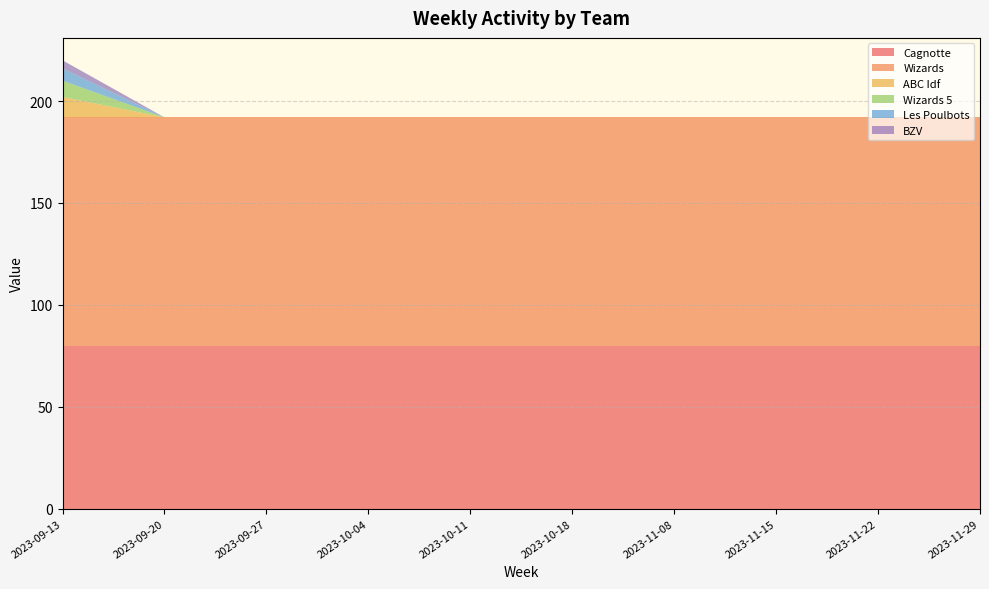

Reading right to left, transcribe all the data shown in this chart.

Cagnotte: 2023-11-29=80	2023-11-22=80	2023-11-15=80	2023-11-08=80	2023-10-18=80	2023-10-11=80	2023-10-04=80	2023-09-27=80	2023-09-20=80	2023-09-13=80
Wizards: 2023-11-29=112	2023-11-22=112	2023-11-15=112	2023-11-08=112	2023-10-18=112	2023-10-11=112	2023-10-04=112	2023-09-27=112	2023-09-20=112	2023-09-13=112
ABC Idf: 2023-11-29=0	2023-11-22=0	2023-11-15=0	2023-11-08=0	2023-10-18=0	2023-10-11=0	2023-10-04=0	2023-09-27=0	2023-09-20=0	2023-09-13=10
Wizards 5: 2023-11-29=0	2023-11-22=0	2023-11-15=0	2023-11-08=0	2023-10-18=0	2023-10-11=0	2023-10-04=0	2023-09-27=0	2023-09-20=0	2023-09-13=8
Les Poulbots: 2023-11-29=0	2023-11-22=0	2023-11-15=0	2023-11-08=0	2023-10-18=0	2023-10-11=0	2023-10-04=0	2023-09-27=0	2023-09-20=0	2023-09-13=6
BZV: 2023-11-29=0	2023-11-22=0	2023-11-15=0	2023-11-08=0	2023-10-18=0	2023-10-11=0	2023-10-04=0	2023-09-27=0	2023-09-20=0	2023-09-13=4